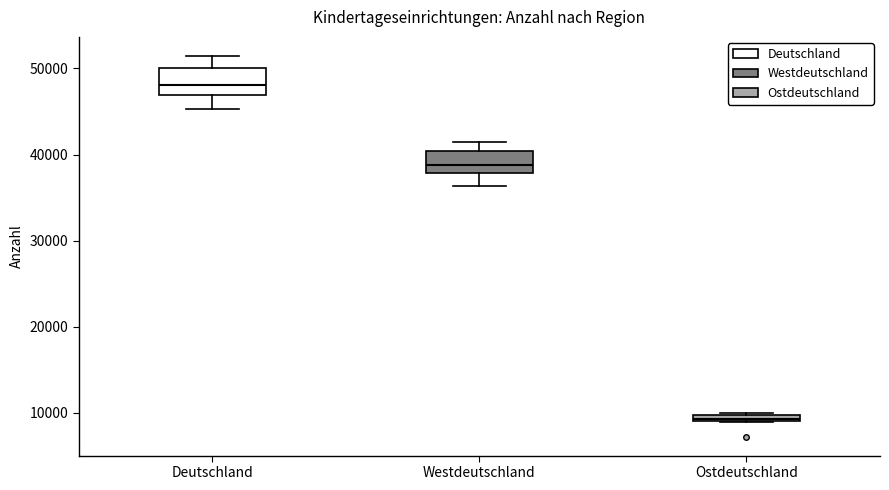

Where is the upper edge of the box for Ostdeutschland on the y-axis? The values are not printed on the chart, so give them approximately, as read against the axis.

10000